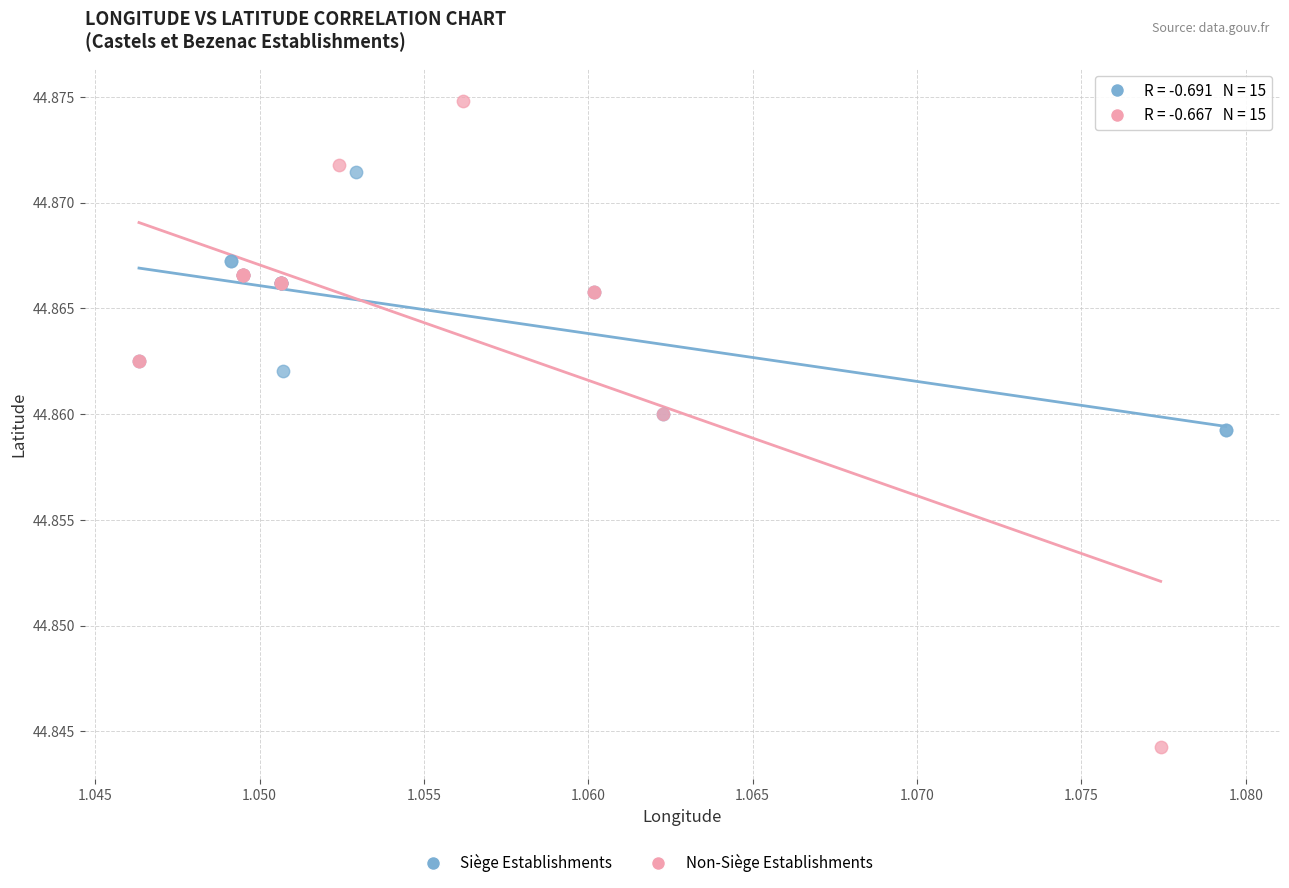

Which series has the largest Y range (max minus min)?

Non-Siège Establishments